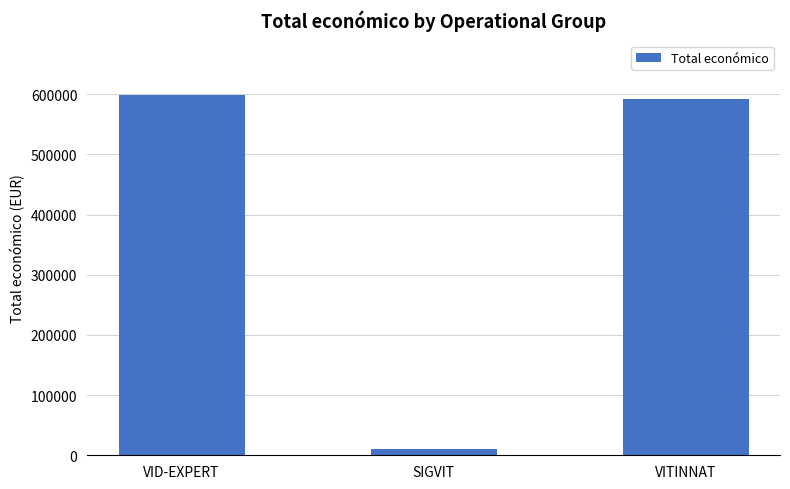

What is the value of the 3rd bar from the left?

591878